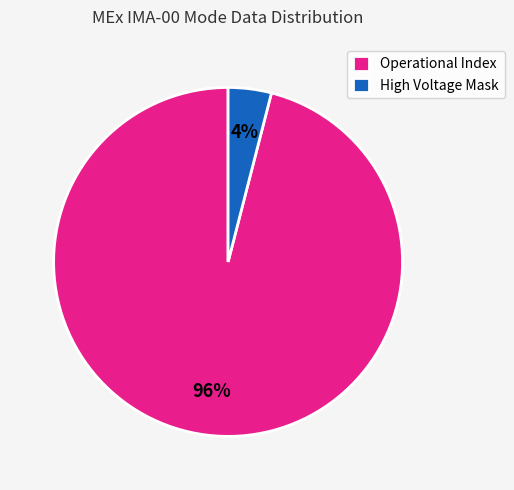

Is the sum of High Voltage Mask and Operational Index greater than half?

Yes